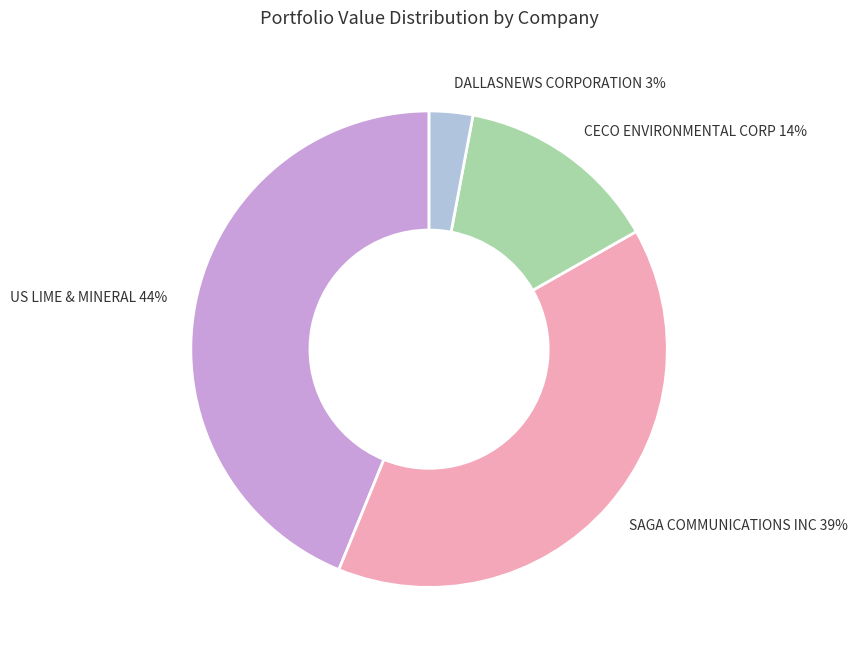

To the nearest percent, what is the combined percentage of US LIME & MINERAL and CECO ENVIRONMENTAL CORP?

58%